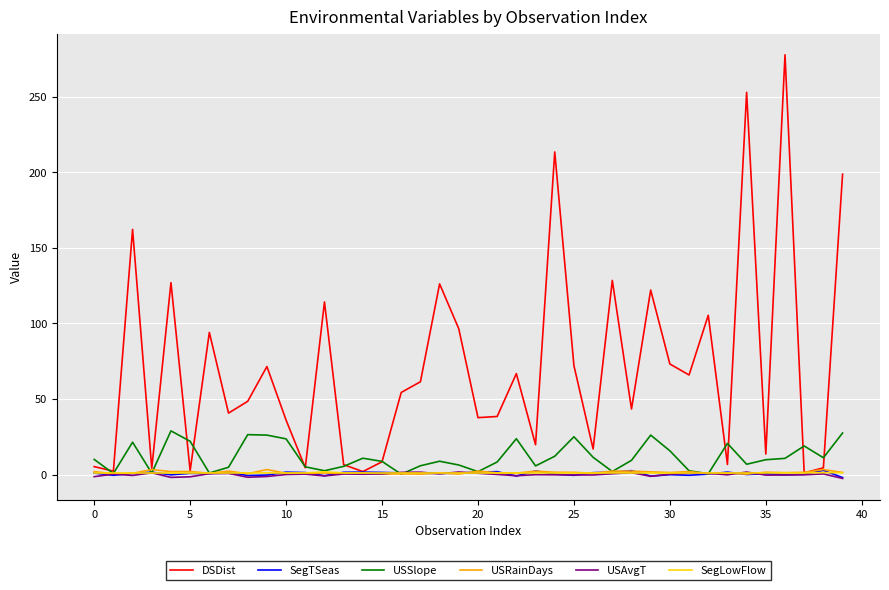

Which series has the widest spread of values?

DSDist